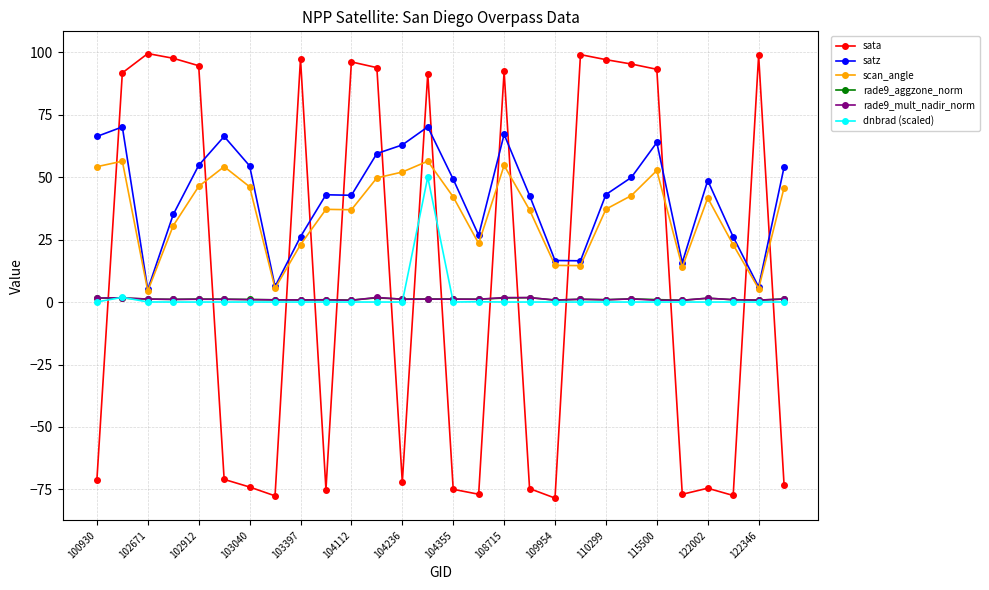

What is the greatest value displayed?

99.4